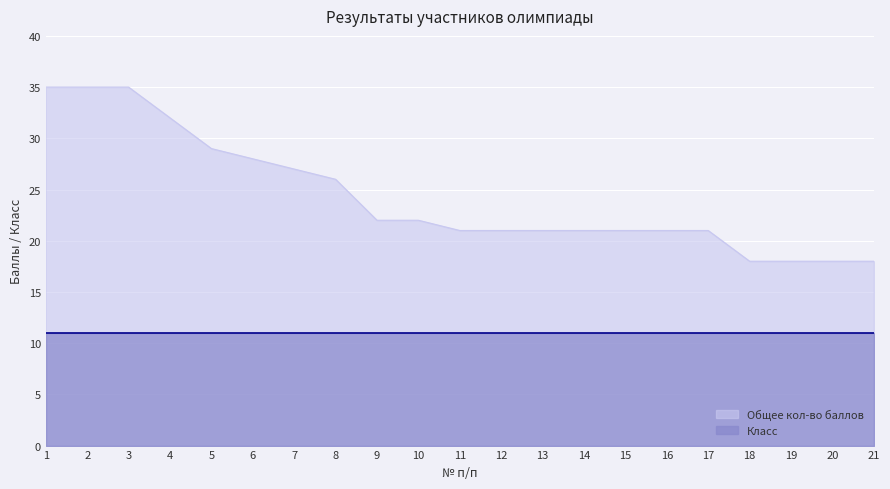

Approximately how many times larger is the value at 20 compared to 6?

0.6